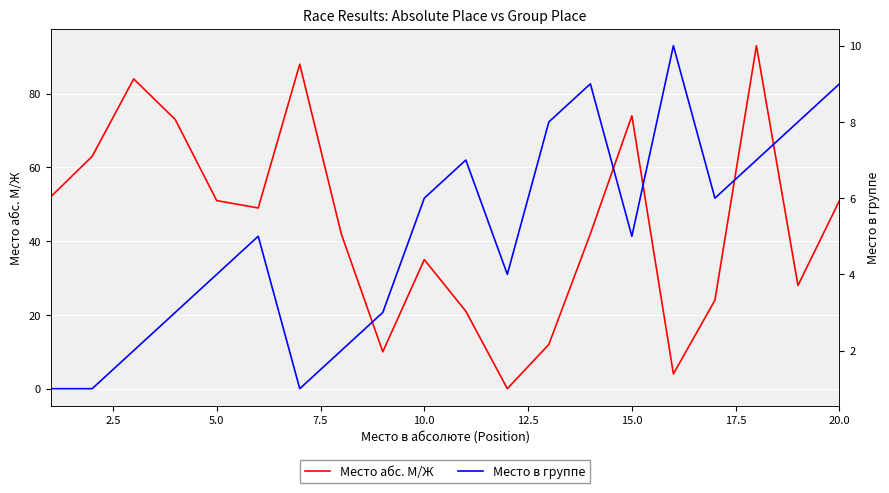

What are all the series names shown in the legend?

Место абс. М/Ж, Место в группе